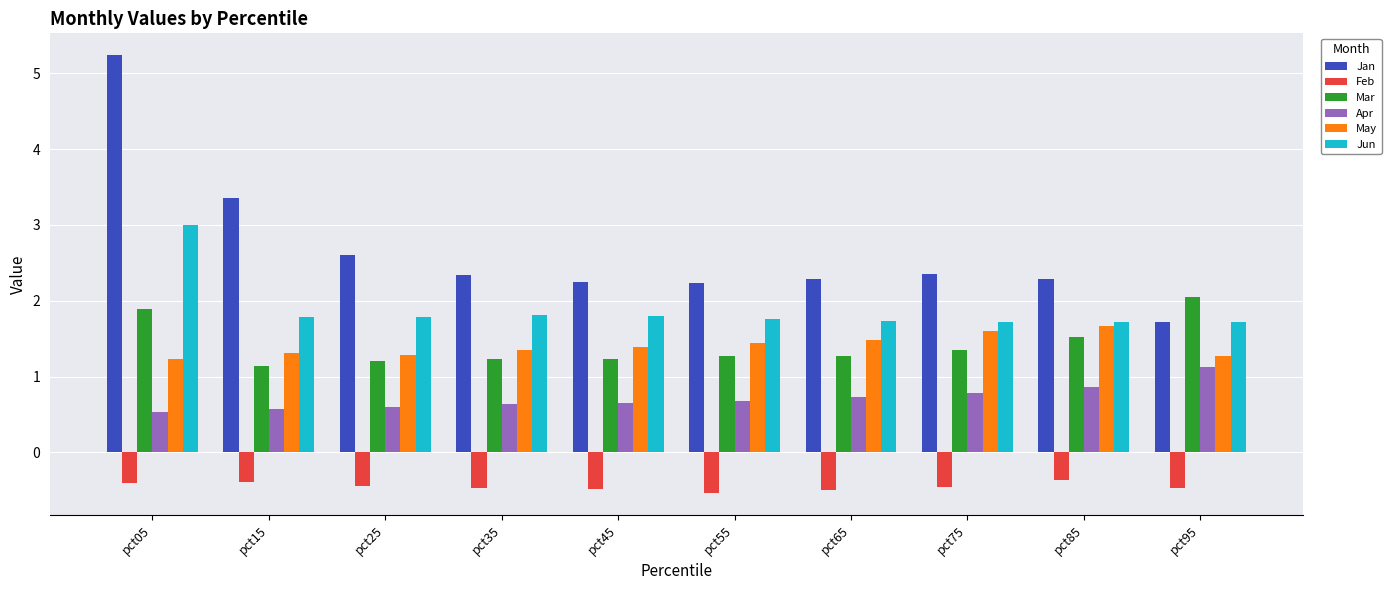

What is the sum of the Apr values at pct35 and pct25?

1.2